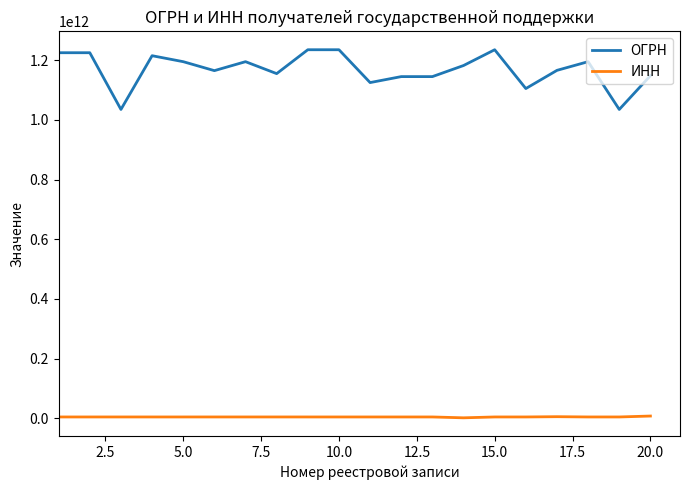

True or false: ОГРН and ИНН intersect in this chart.

False